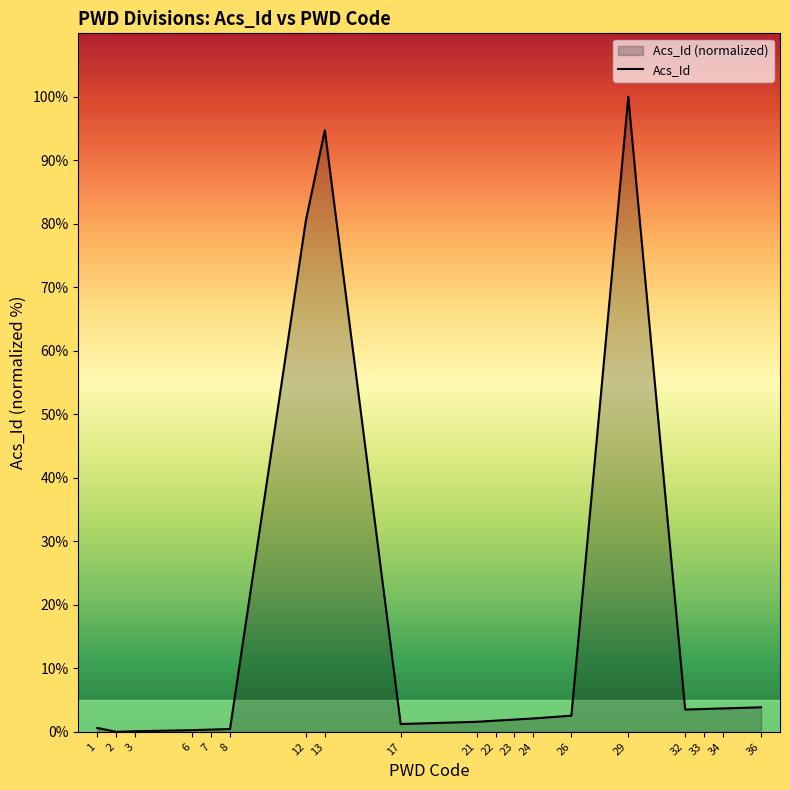

Reading right to left, what are all the values shown in this chart?

36=3.9	34=3.7	33=3.6	32=3.5	29=100.0	26=2.5	24=2.1	23=1.9	22=1.8	21=1.6	17=1.2	13=94.7	12=80.5	8=0.4	7=0.4	6=0.3	3=0.1	2=0.0	1=0.6